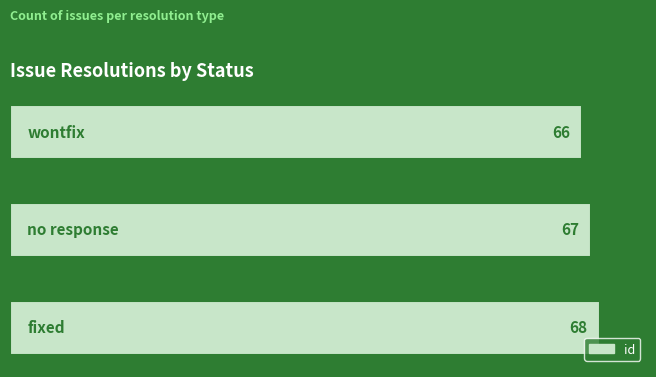

What is the minimum value shown in the chart?

66